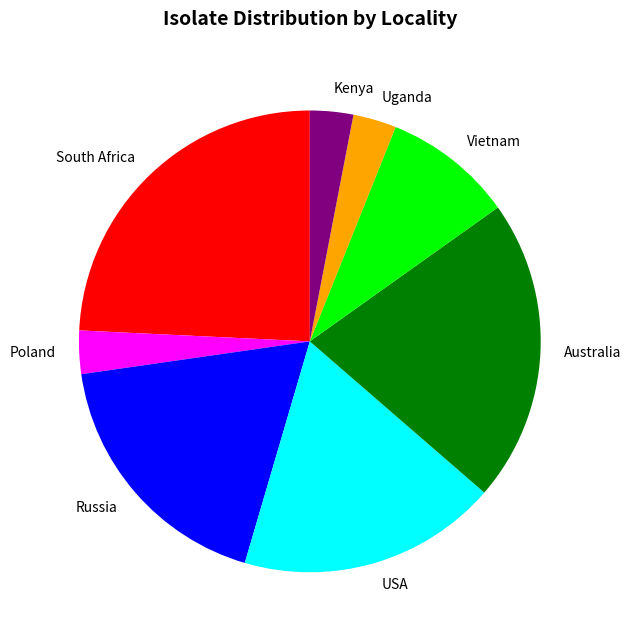

Does any single category account for the majority?

No